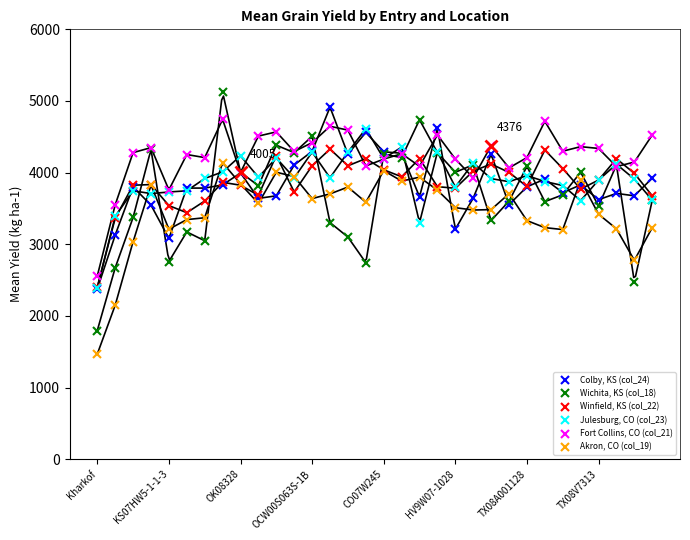

The value of Julesburg, CO (col_23) at 26 is 3819.8. True or false?

True